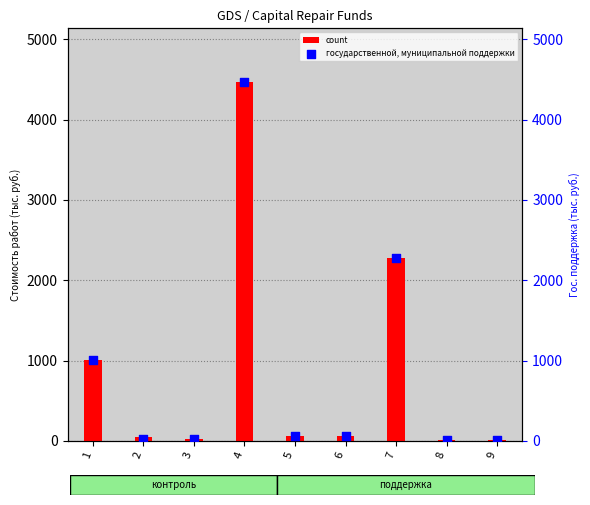

Is the value of государственной, муниципальной поддержки at 8 greater than the value of count at 6?

No